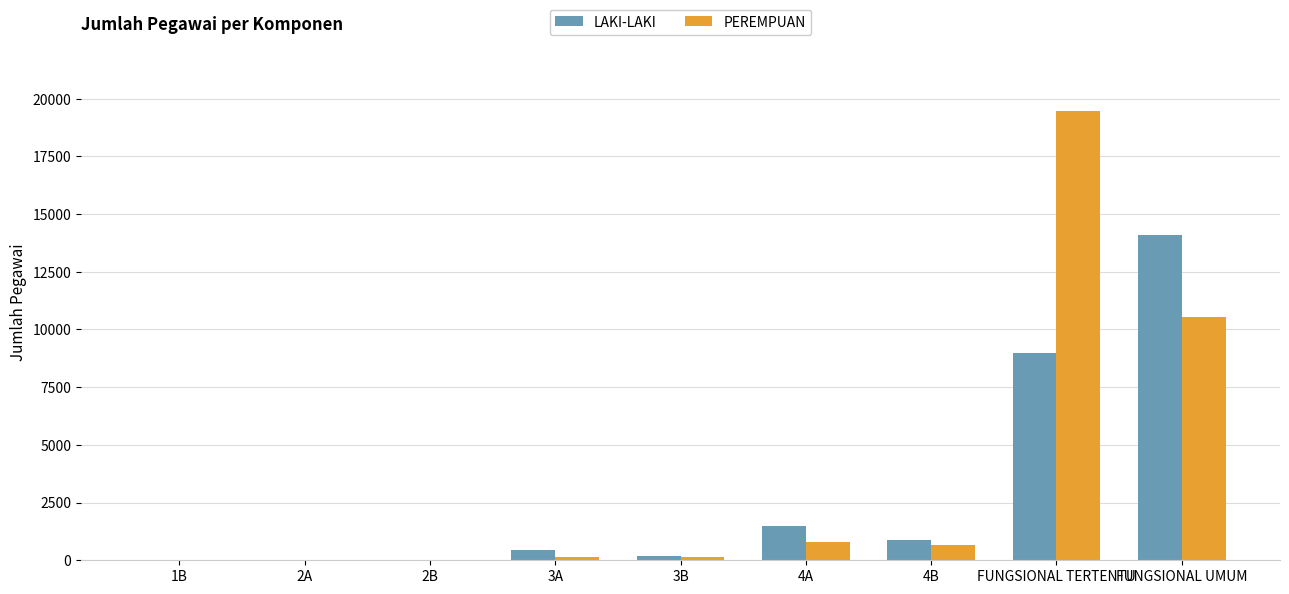

At which category is the sum across all series the highest?

FUNGSIONAL TERTENTU